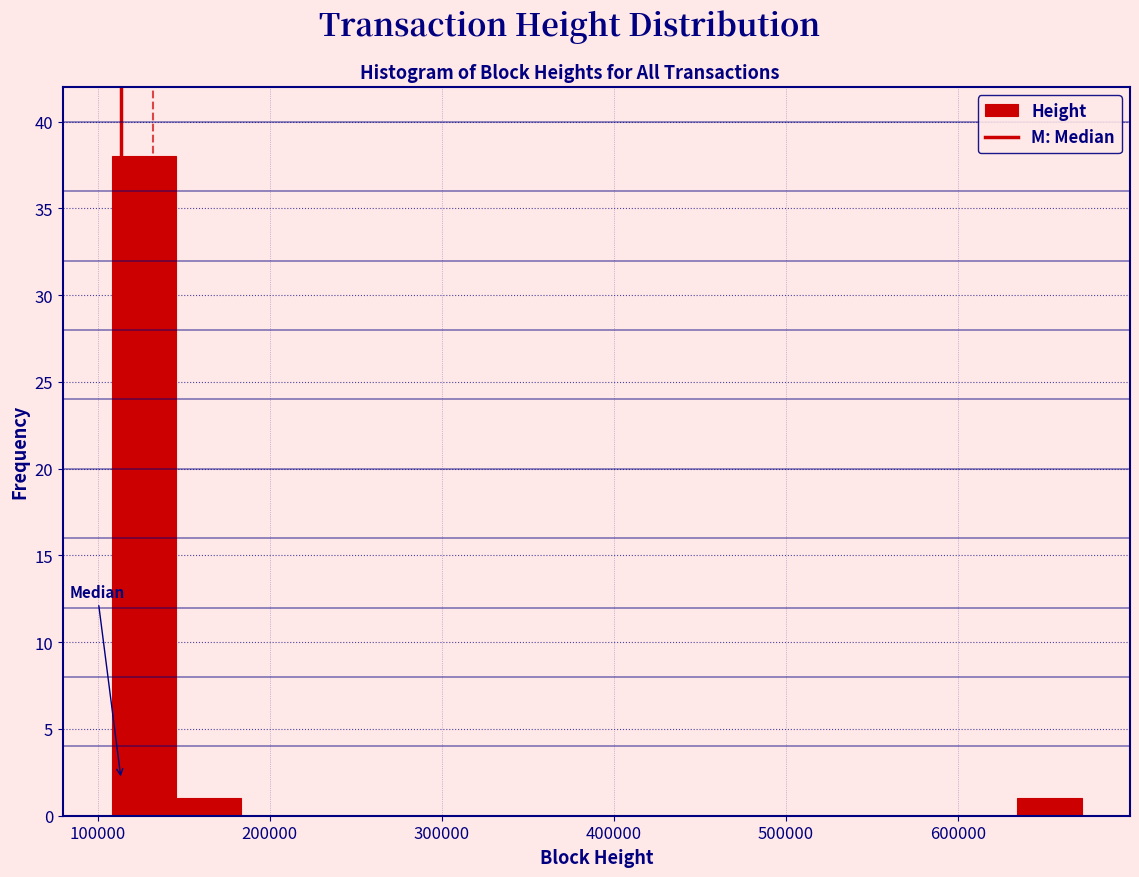

Read against the x-axis, roughly where is the centre of the tallest bar?

130000